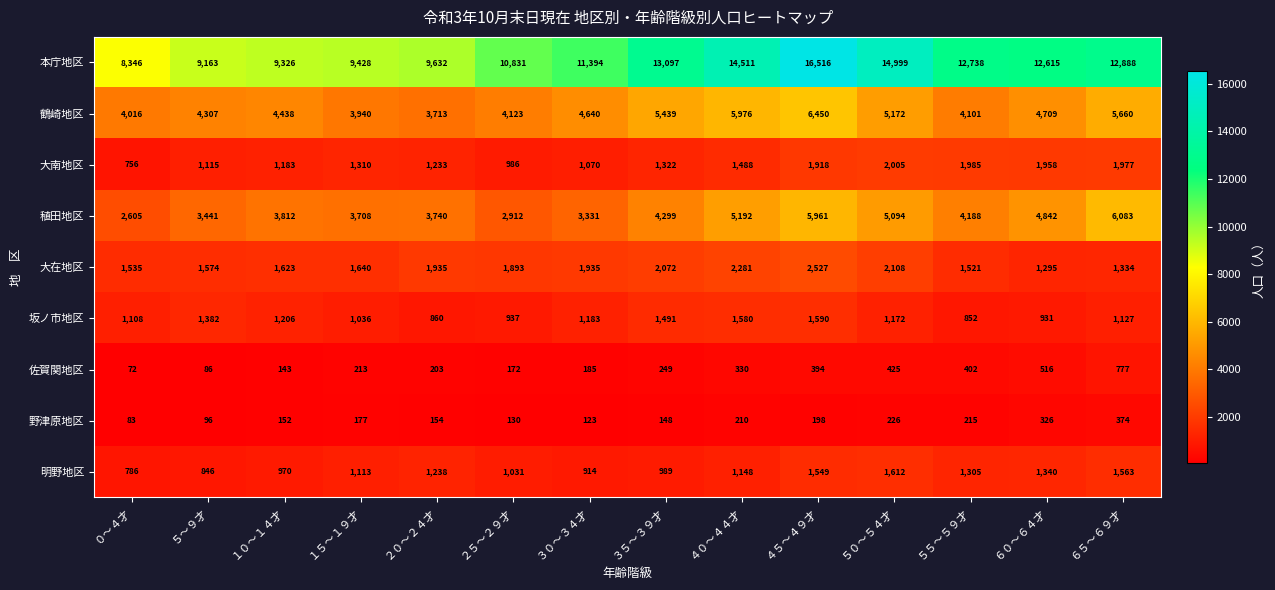

Read the 明野地区 value at ３０～３４才, to the nearest 50.

900